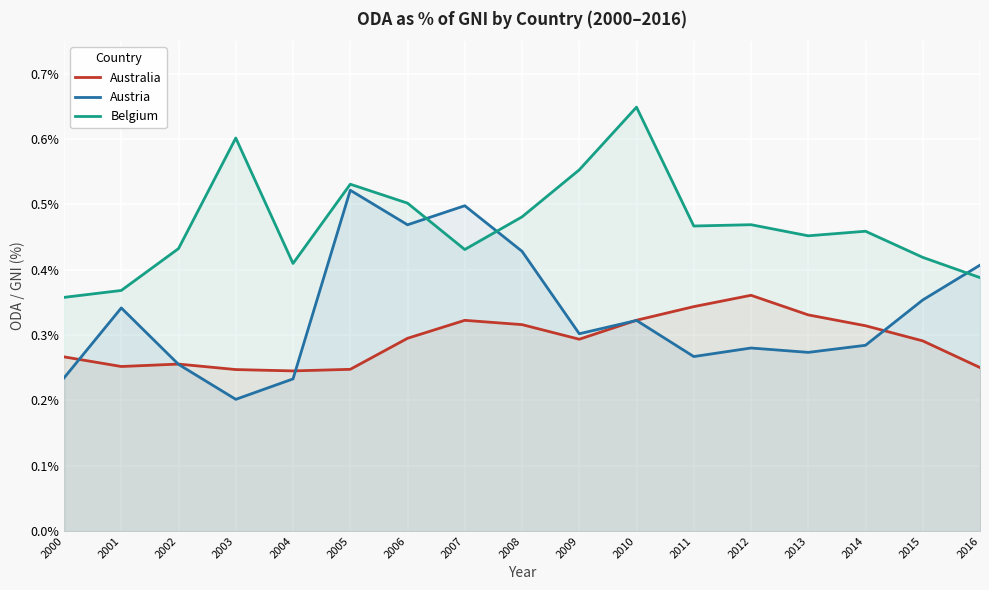

What is the difference between the Belgium values at 2005 and 2008?

0.1